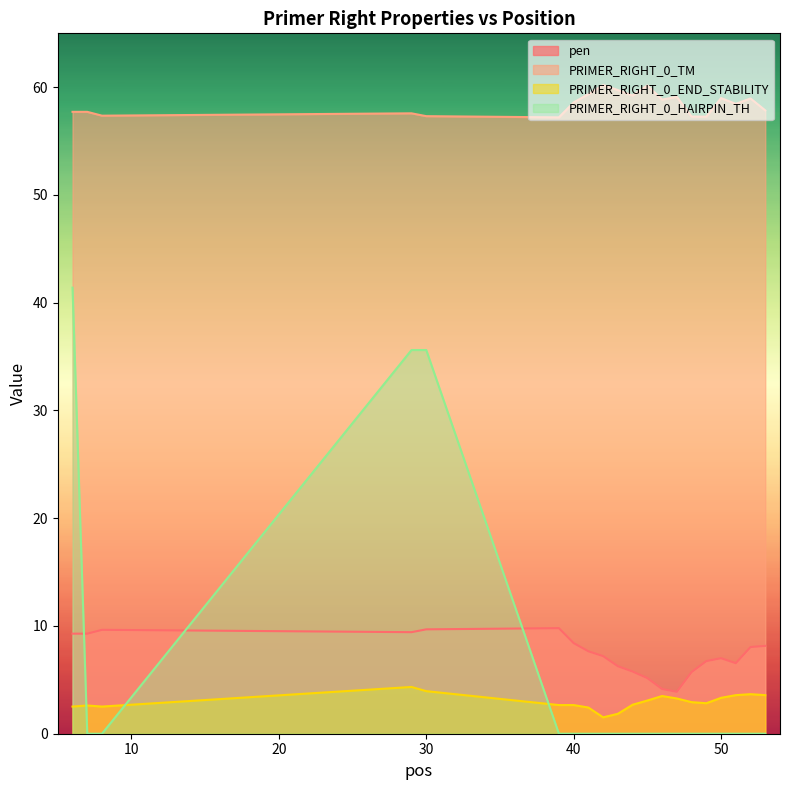

At which category is the sum across all series the highest?

6